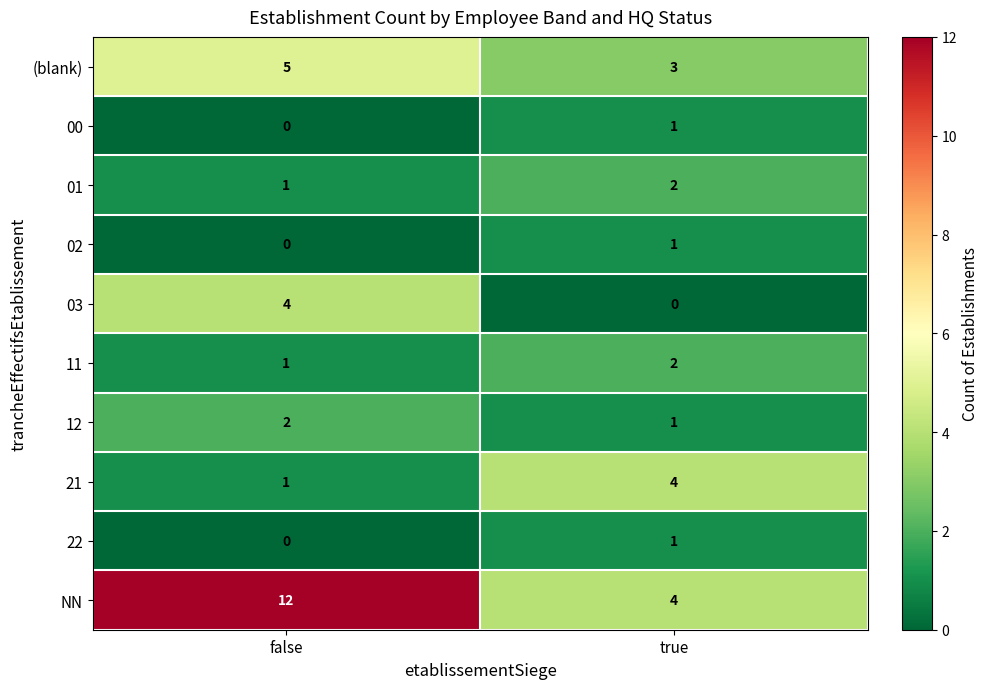

What is the sum of the 21 values at false and true?

5